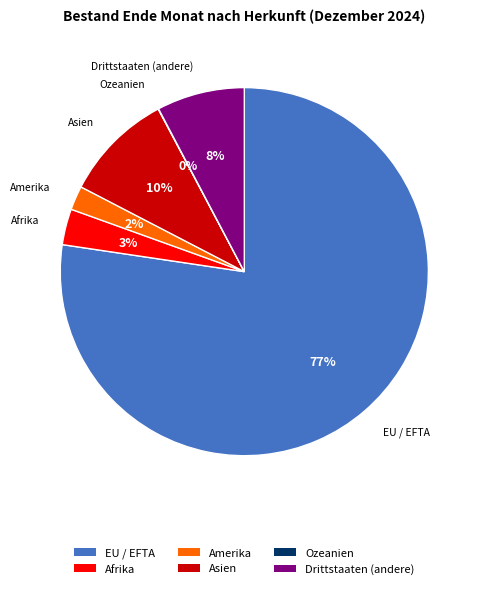

The Afrika slice represents 16% of the pie. True or false?

False